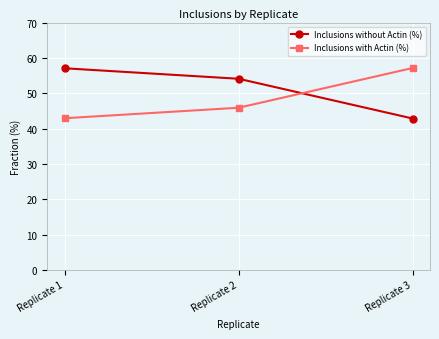

Reading left to right, list all the values displayed in this chart.

Inclusions without Actin (%): 57.1	54.1	42.9
Inclusions with Actin (%): 42.9	45.9	57.1